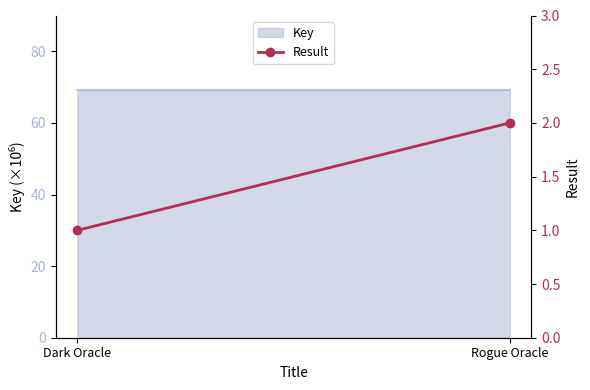

The chart shows a value of 1 at Dark Oracle. True or false?

True